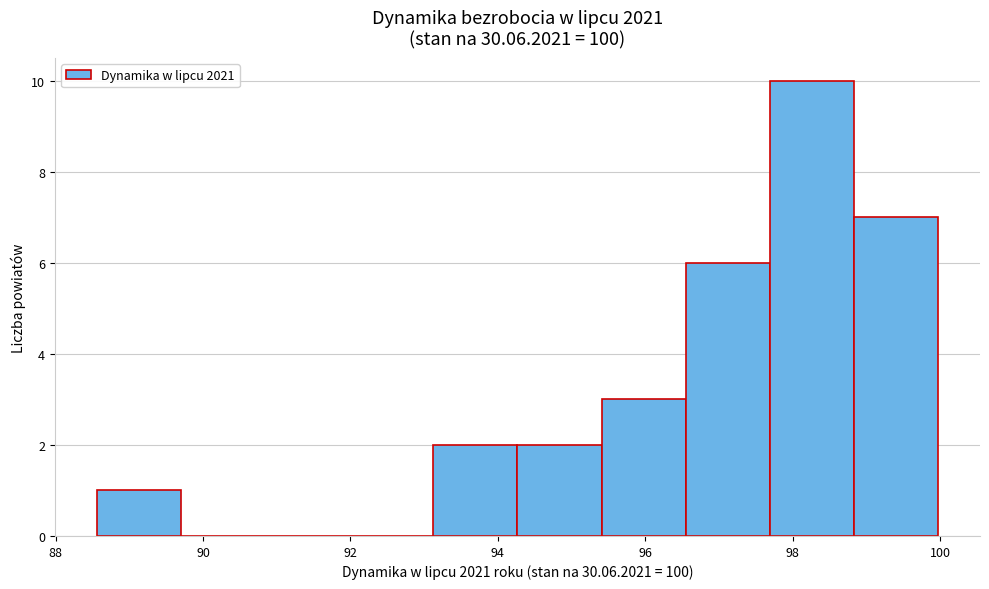

What is the height of the bar covering 88.6 to 89.8 on the x-axis? Neither the bar edges nor the heights are printed on the chart, so give them approximately, as read against the axes.

1